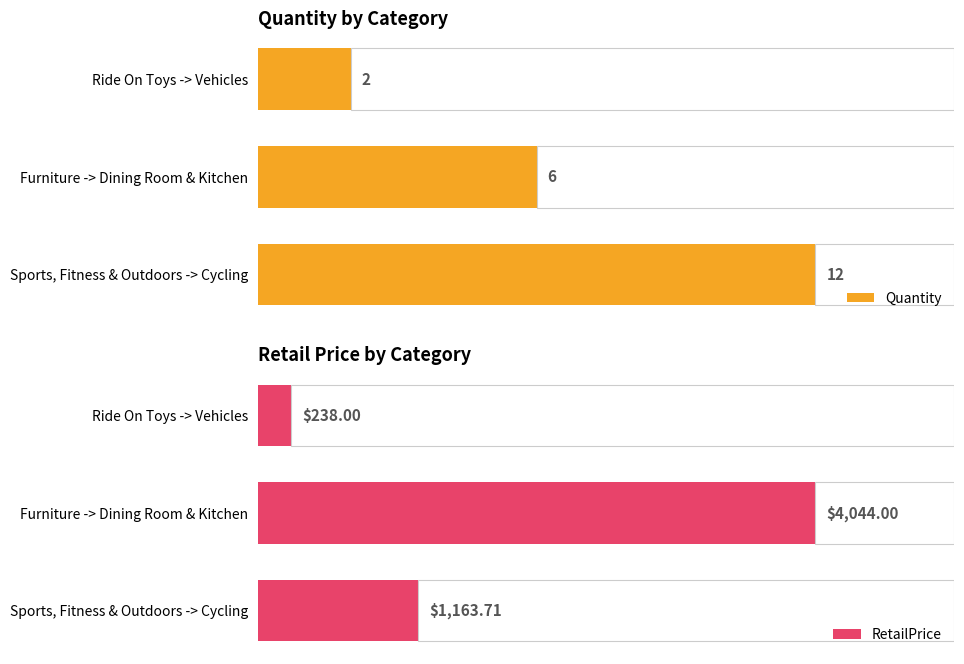

Reading left to right, extract all data points from this chart.

Quantity: 12.0	6.0	2.0
RetailPrice: 1163.7	4044.0	238.0